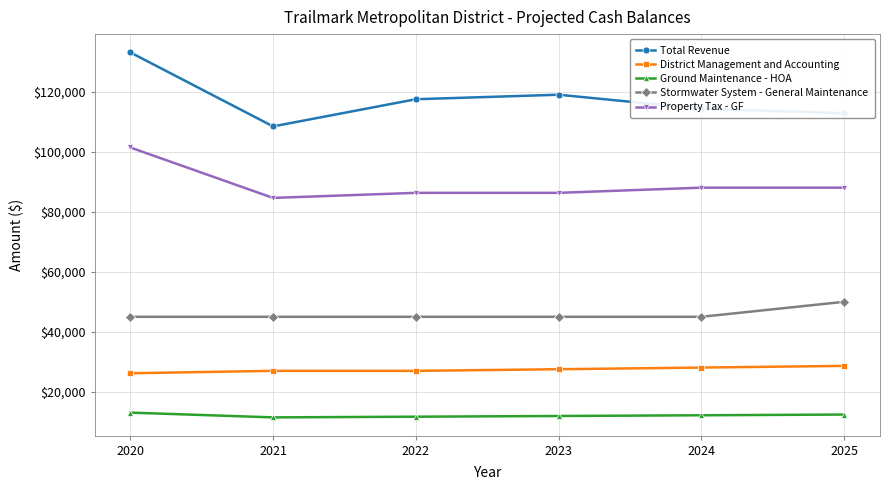

What is the value of the Property Tax - GF point at the 6th from the left?

88009.3